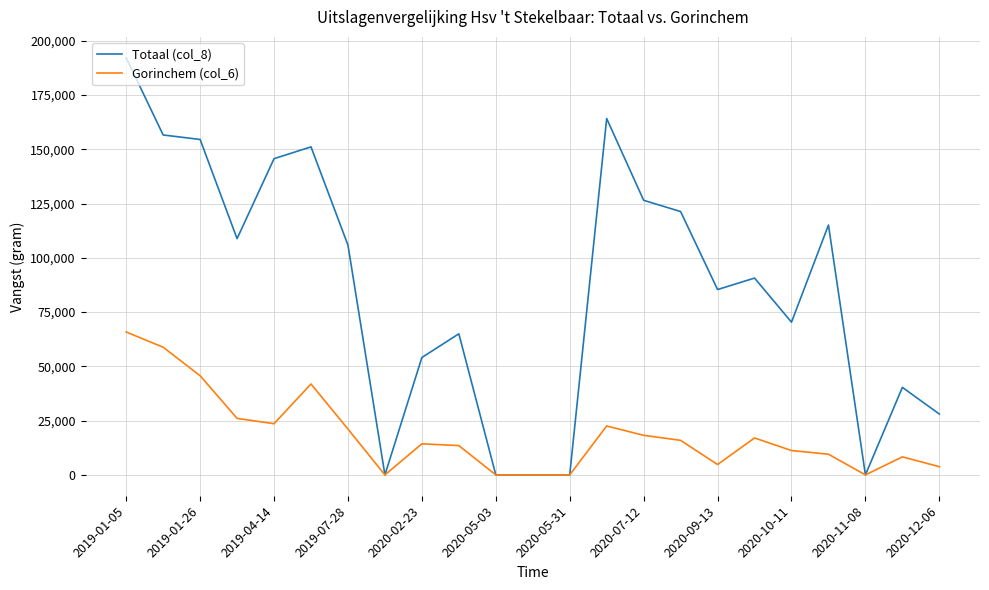

How many lines are shown in the chart?

2